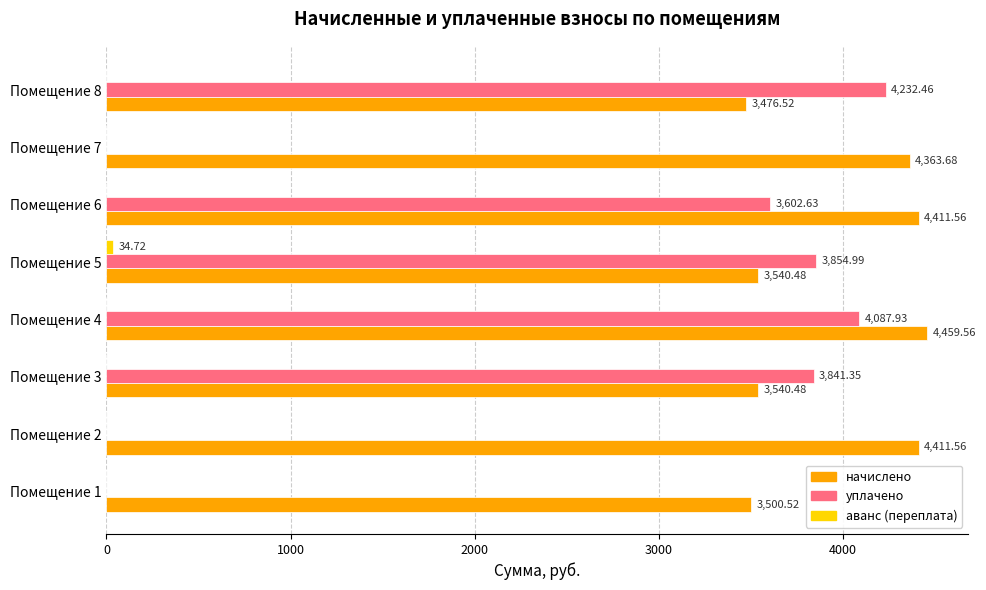

Count the number of categories in the chart.

8